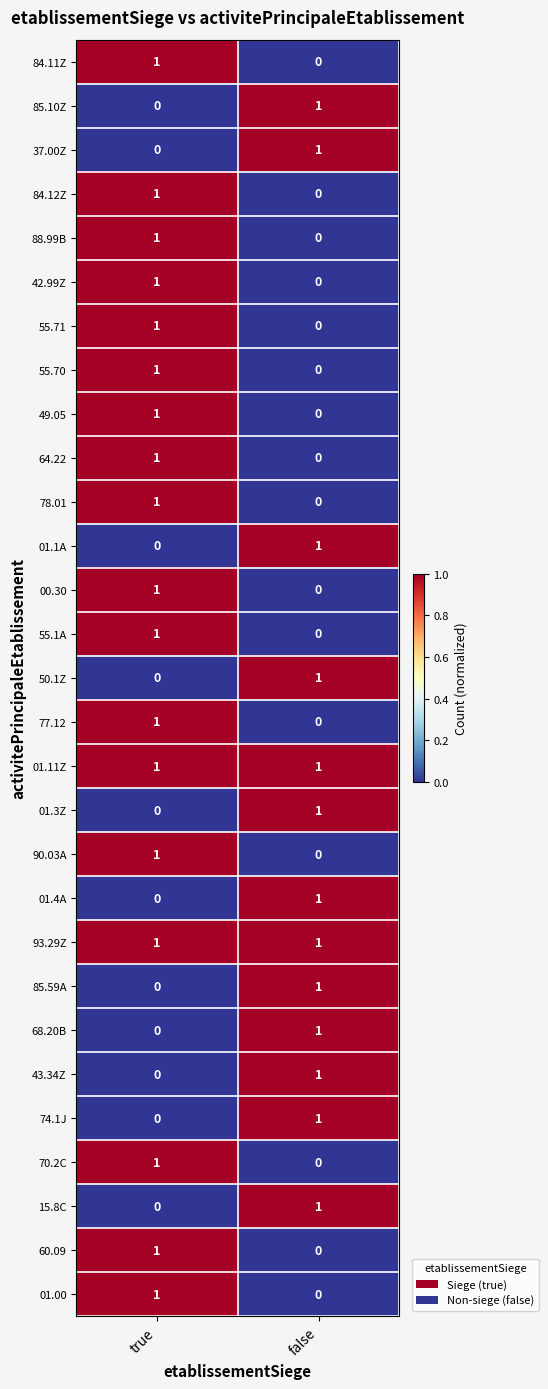

At which label is 37.00Z closest to 0?

true